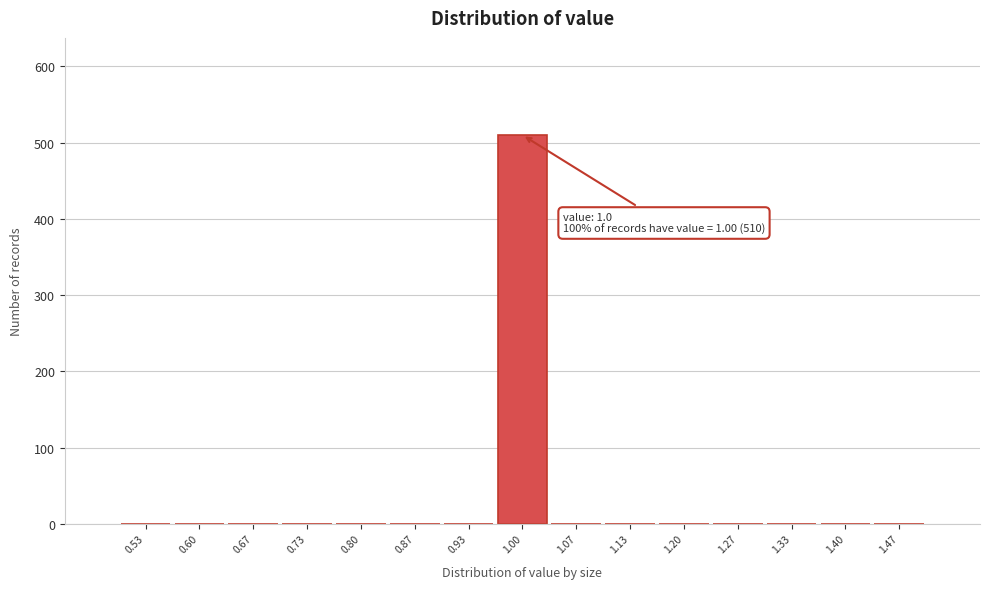

Over which range of the x-axis is the bar tallest?

0.97 to 1.03